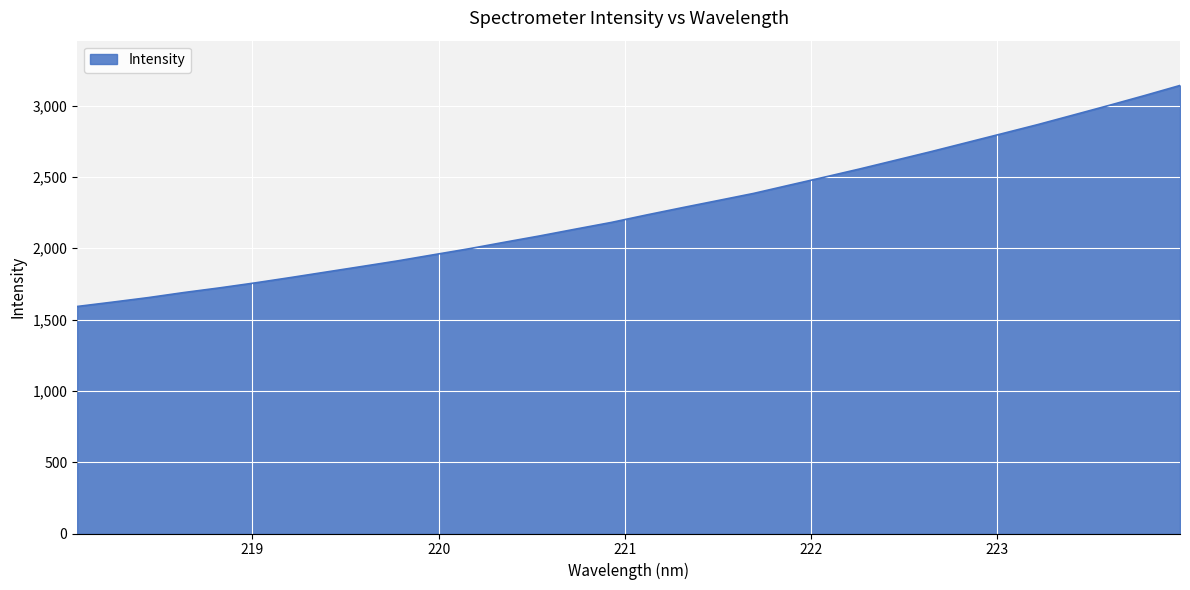

What is the smallest value displayed?

1591.9